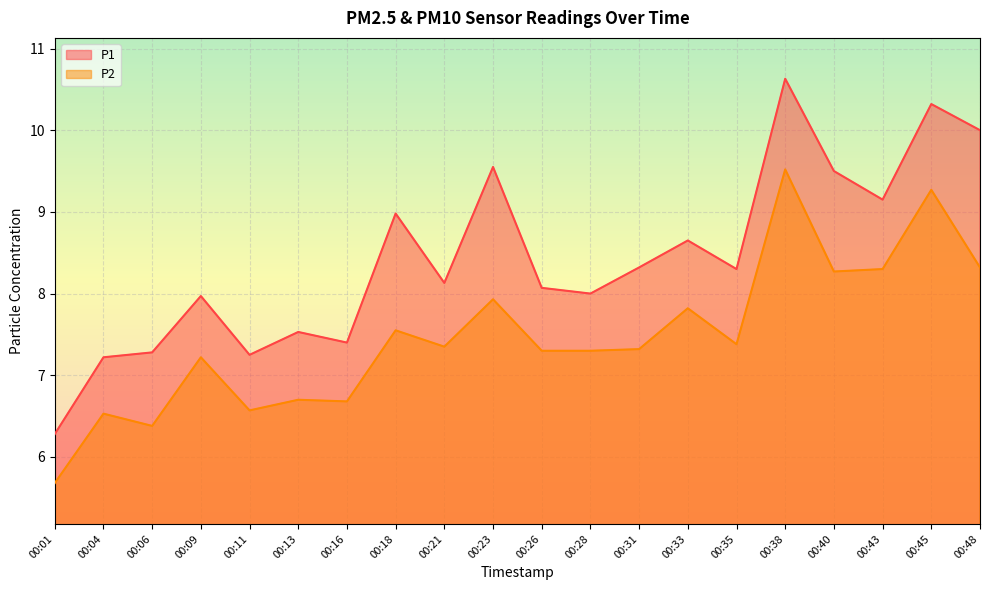

True or false: P1 has more than 0 points higher than both neighbors.

True